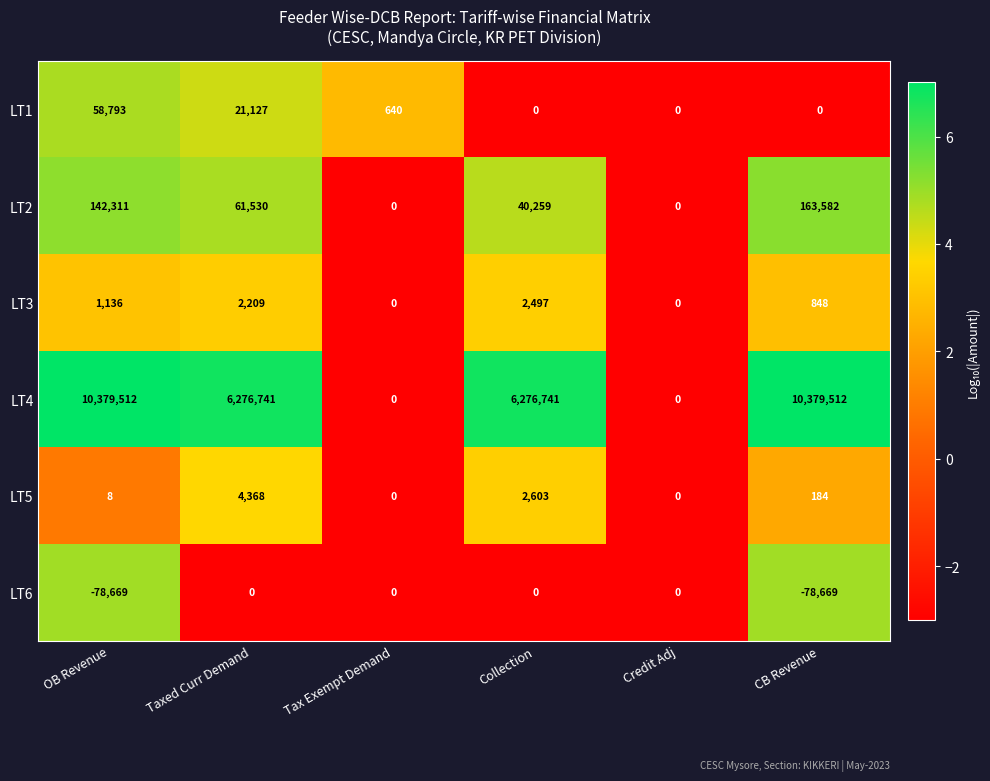

Is it true that LT3 equals 297 at CB Revenue?

False